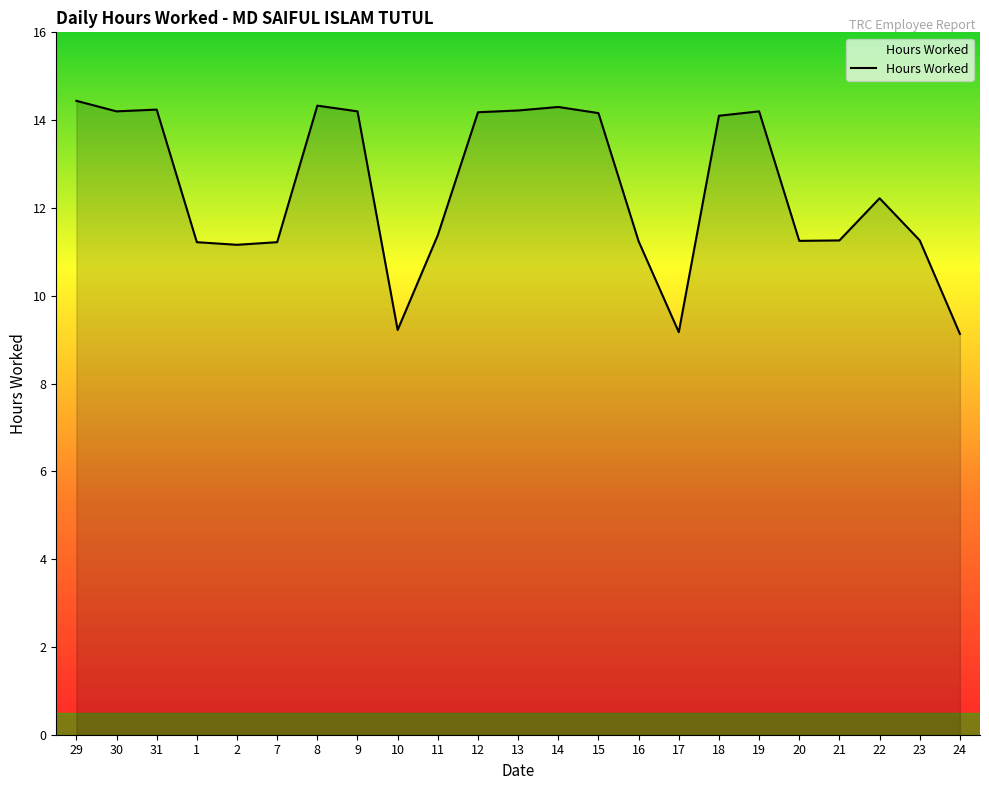

How many values are below 12?

11